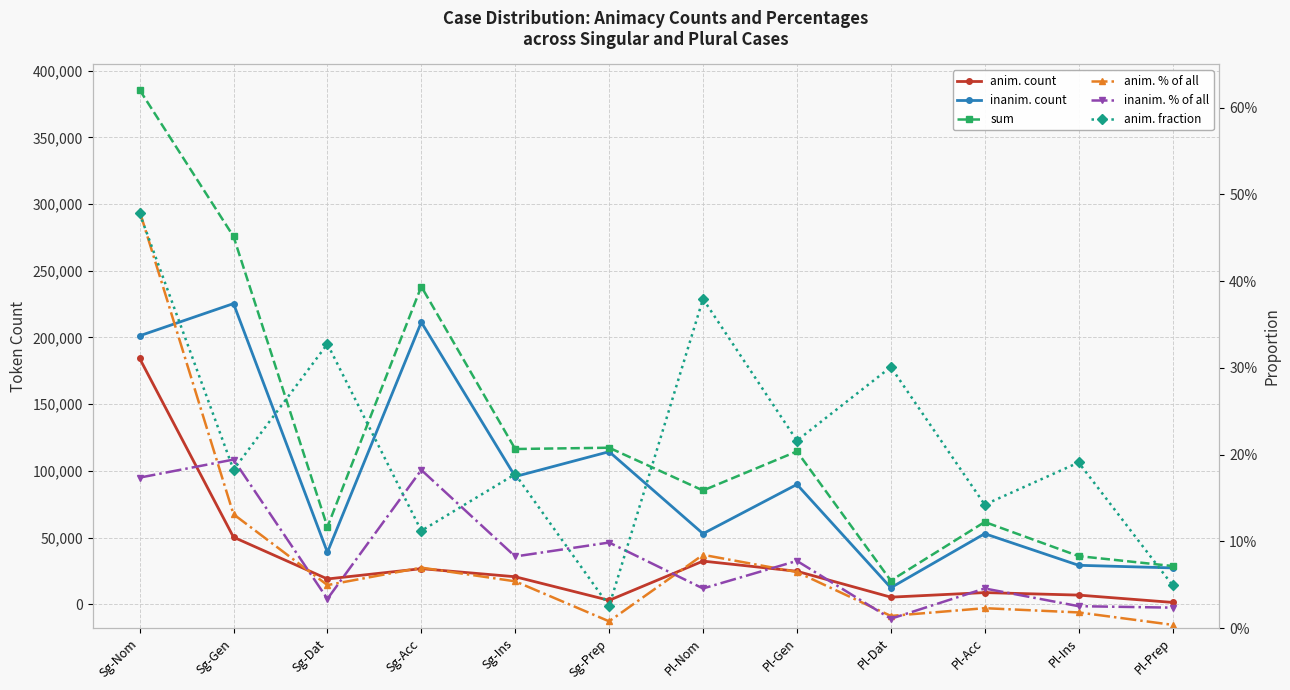

At which category is the sum across all series the highest?

Sg-Nom